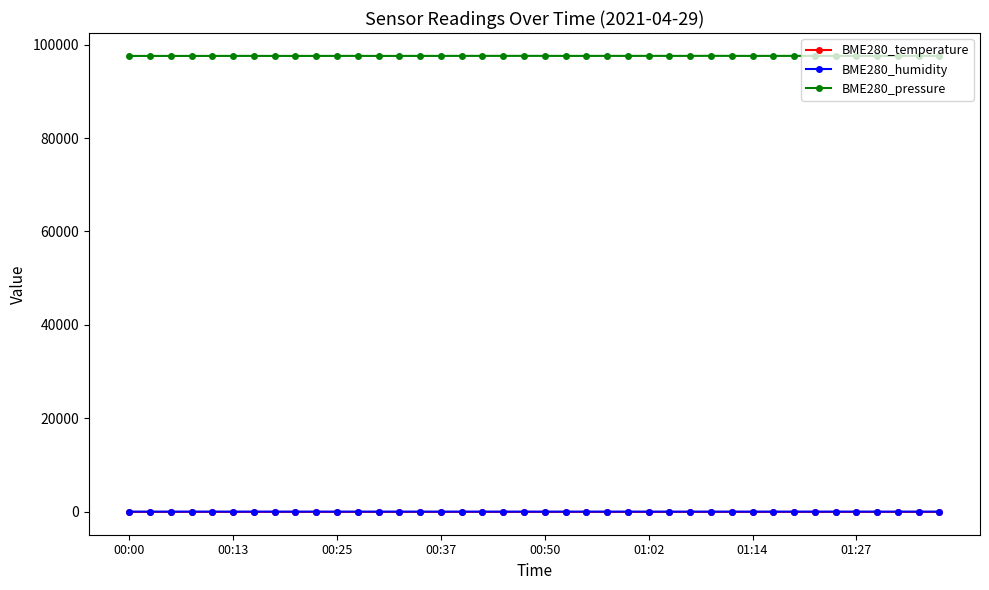

True or false: BME280_pressure and BME280_temperature intersect in this chart.

False